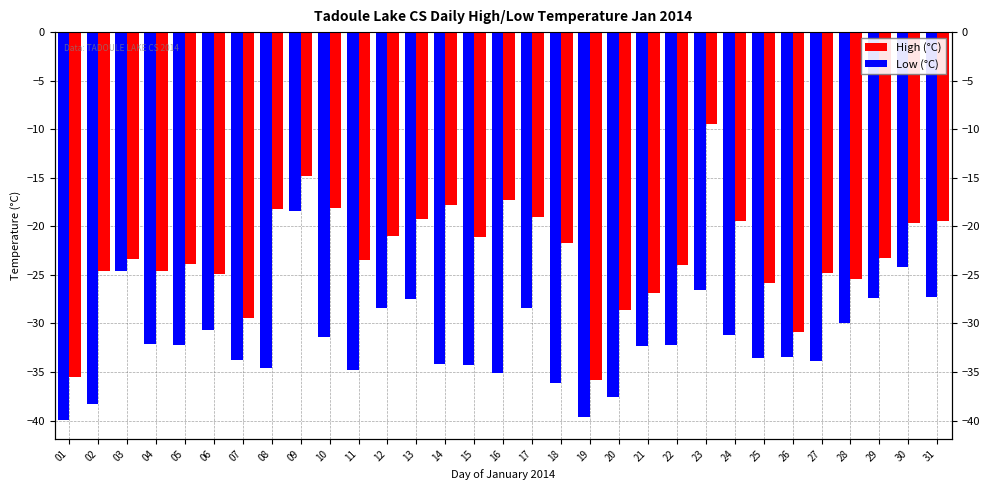

List the series in order of their overall mean, lowest first.

Low (°C), High (°C)